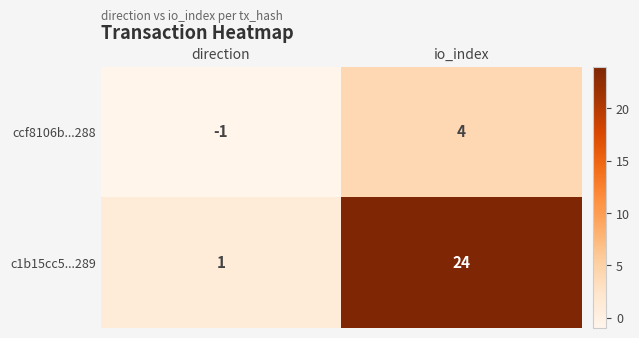

The value of c1b15cc5...289 at direction is 1. True or false?

True